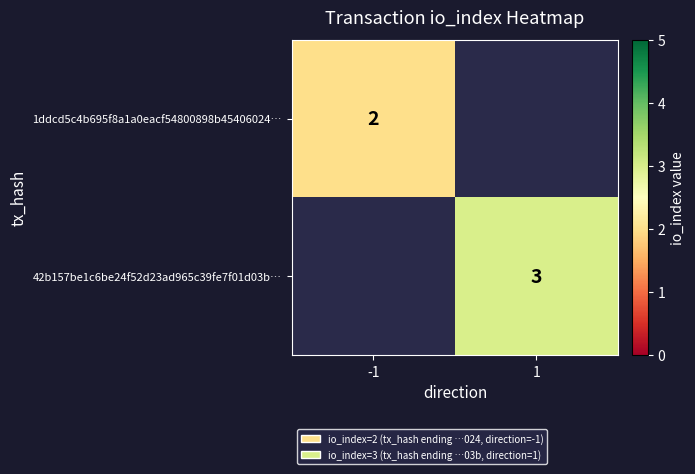

True or false: 1ddcd5c4b695f8a1a0eacf54800898b45406024… has a value of 2 at -1.

True